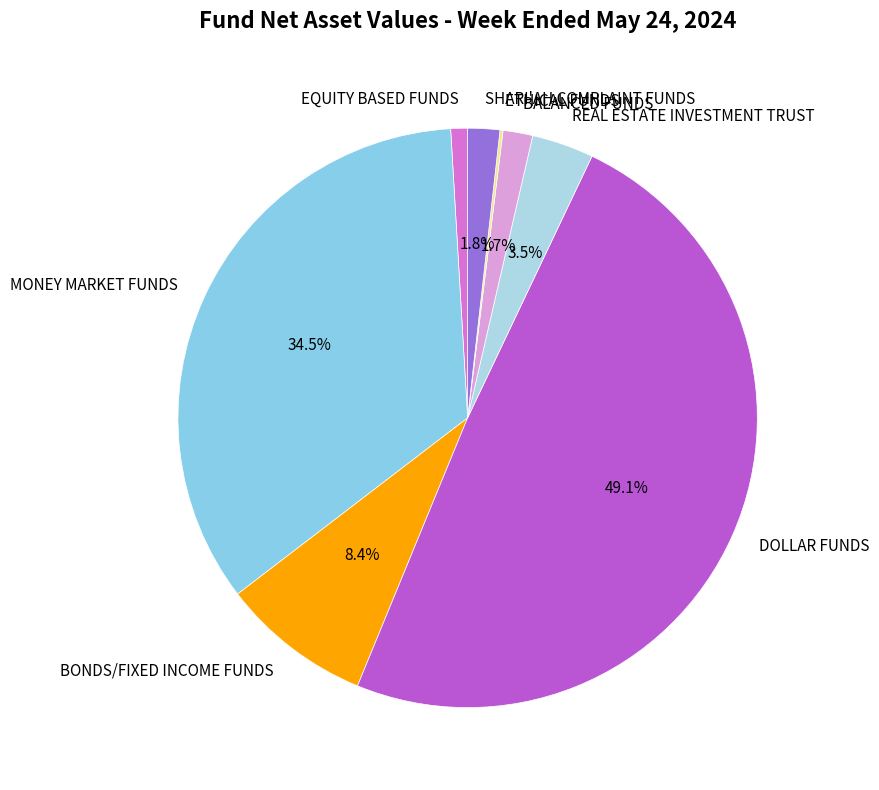

Between BALANCED FUNDS and BONDS/FIXED INCOME FUNDS, which is larger?

BONDS/FIXED INCOME FUNDS